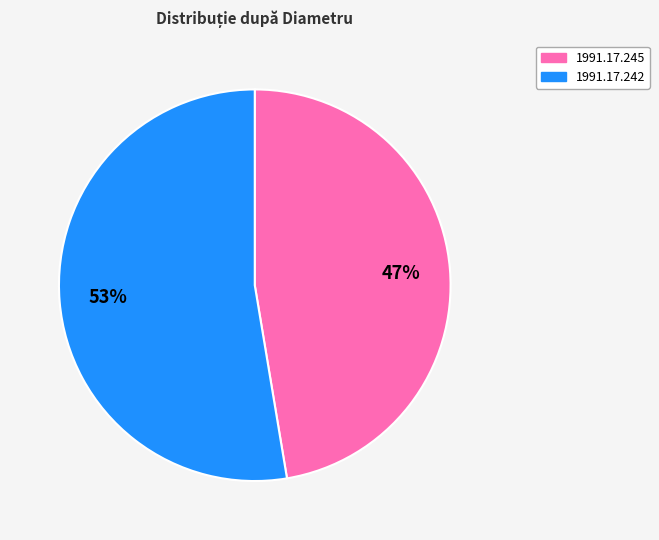

Which category accounts for the majority?

1991.17.242